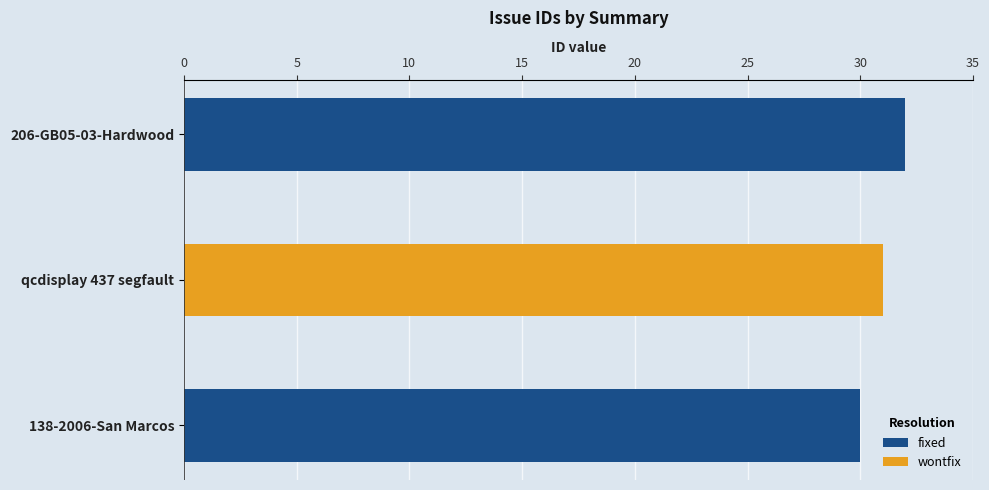

What is the maximum value for fixed?

32